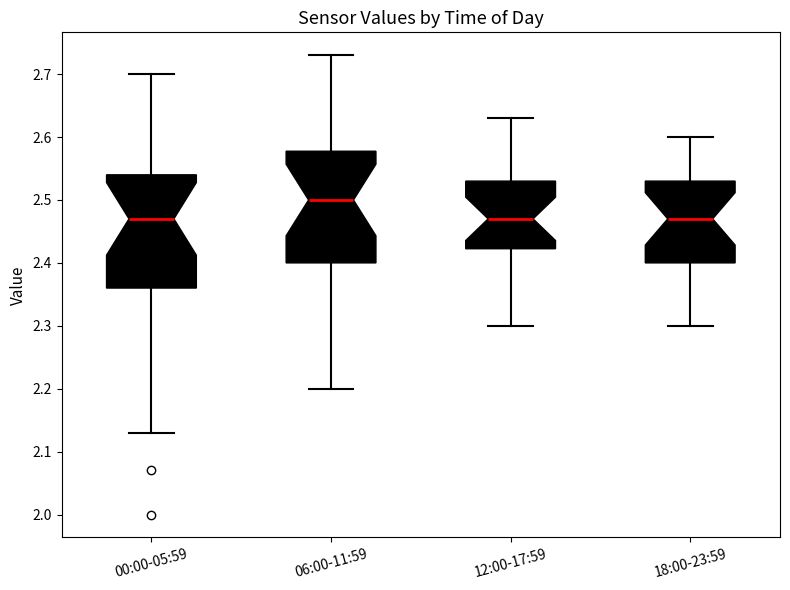

Reading left to right, read every box against the y-axis: the position of its median line, the range the box covers, and the ends of its whiskers. The values are not printed on the chart, so give them approximately, as read against the axis.

00:00-05:59: median 2.47, box 2.36 to 2.54, whiskers 2.13 to 2.70
06:00-11:59: median 2.50, box 2.40 to 2.58, whiskers 2.20 to 2.73
12:00-17:59: median 2.47, box 2.42 to 2.53, whiskers 2.30 to 2.63
18:00-23:59: median 2.47, box 2.40 to 2.53, whiskers 2.30 to 2.60